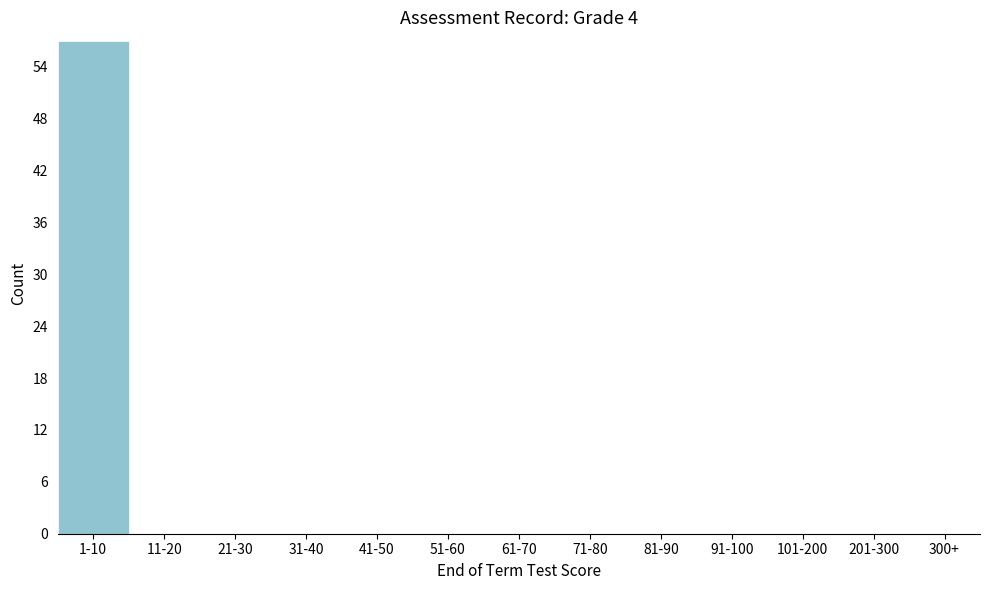

Reading left to right, what are all the values shown in this chart?

1-10=57	11-20=0	21-30=0	31-40=0	41-50=0	51-60=0	61-70=0	71-80=0	81-90=0	91-100=0	101-200=0	201-300=0	300+=0